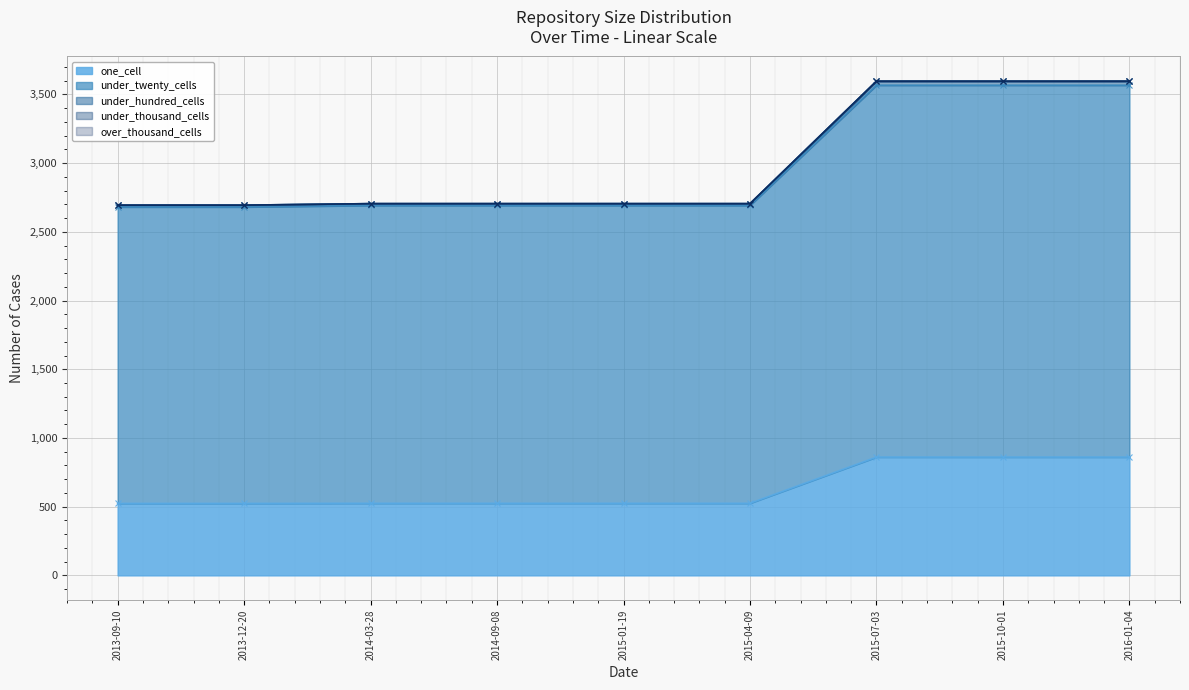

Between 2013-12-20 and 2015-07-03, which series saw the biggest shift?

under_hundred_cells